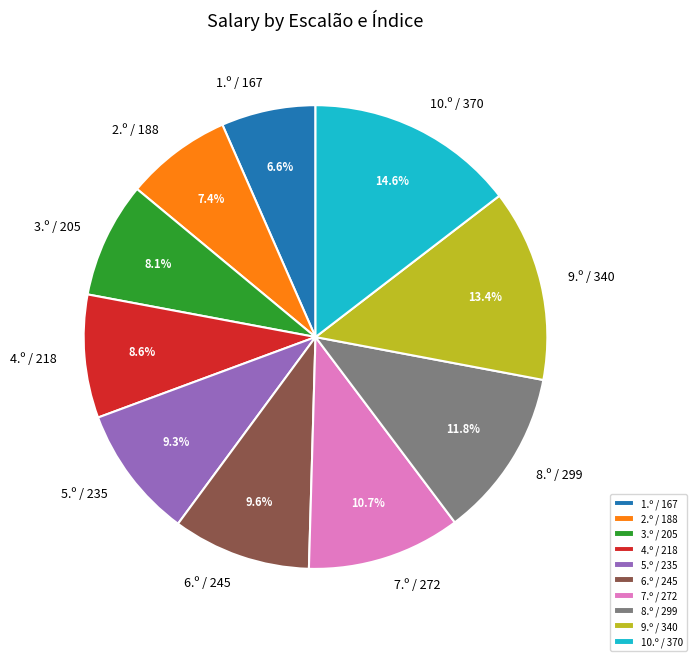

What is the smallest slice in the pie chart?

1.º / 167